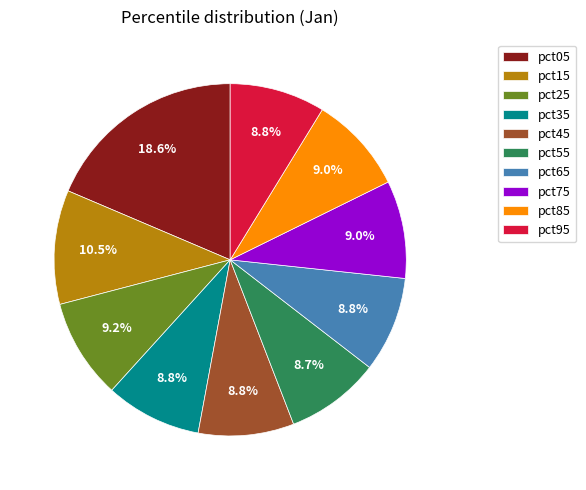

Does pct05 represent more than half of the total?

No